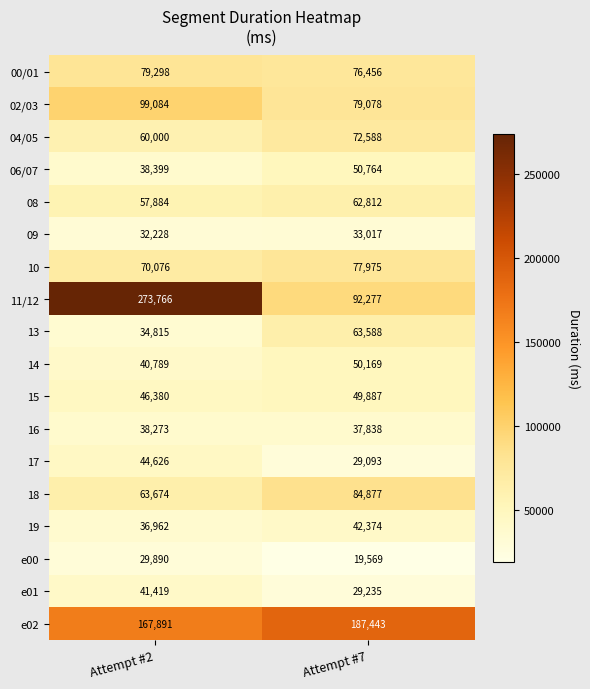

The e01 series shows 12249 at Attempt #2. True or false?

False